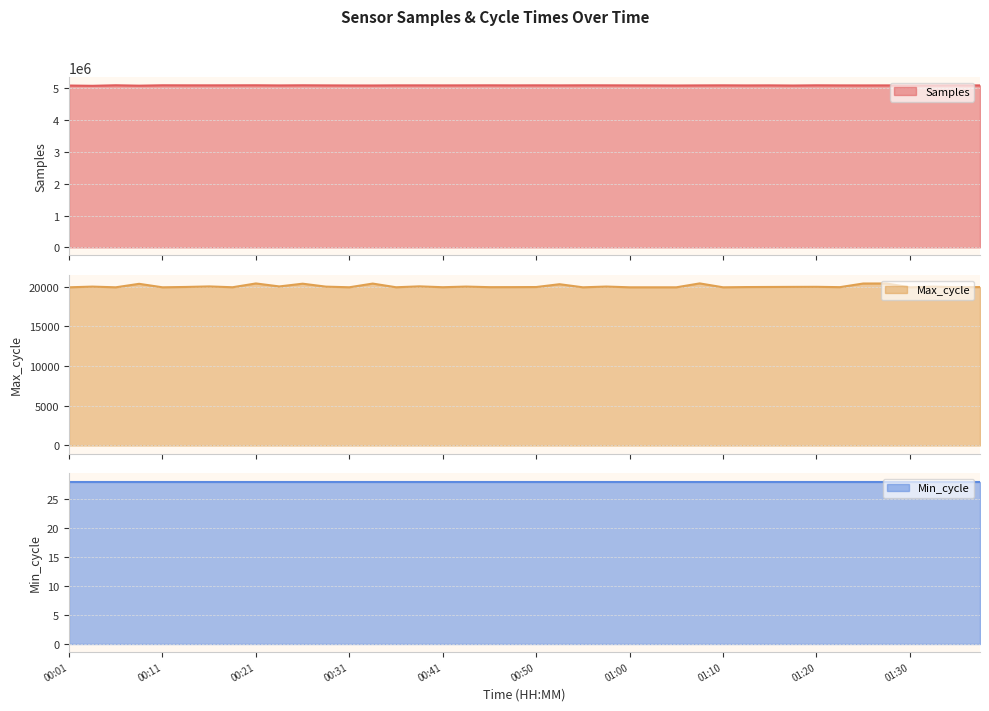

What is the difference between the Samples values at 00:16 and 01:05?

5306